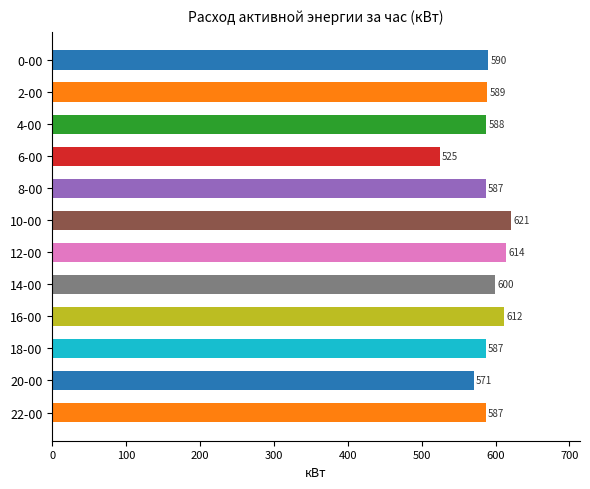

Where is the data nearest to the value 572?

20-00